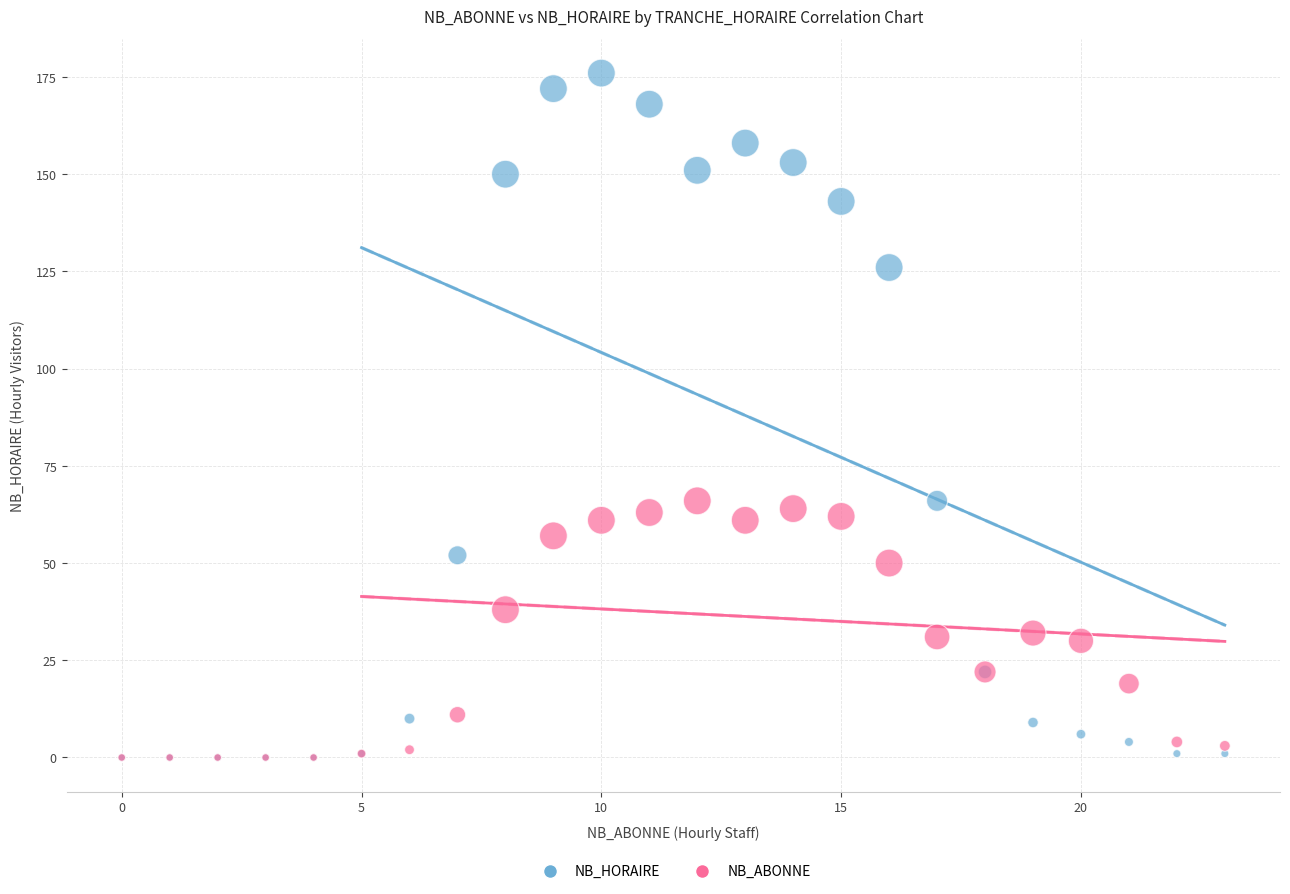

What are all the series names shown in the legend?

NB_HORAIRE, NB_ABONNE